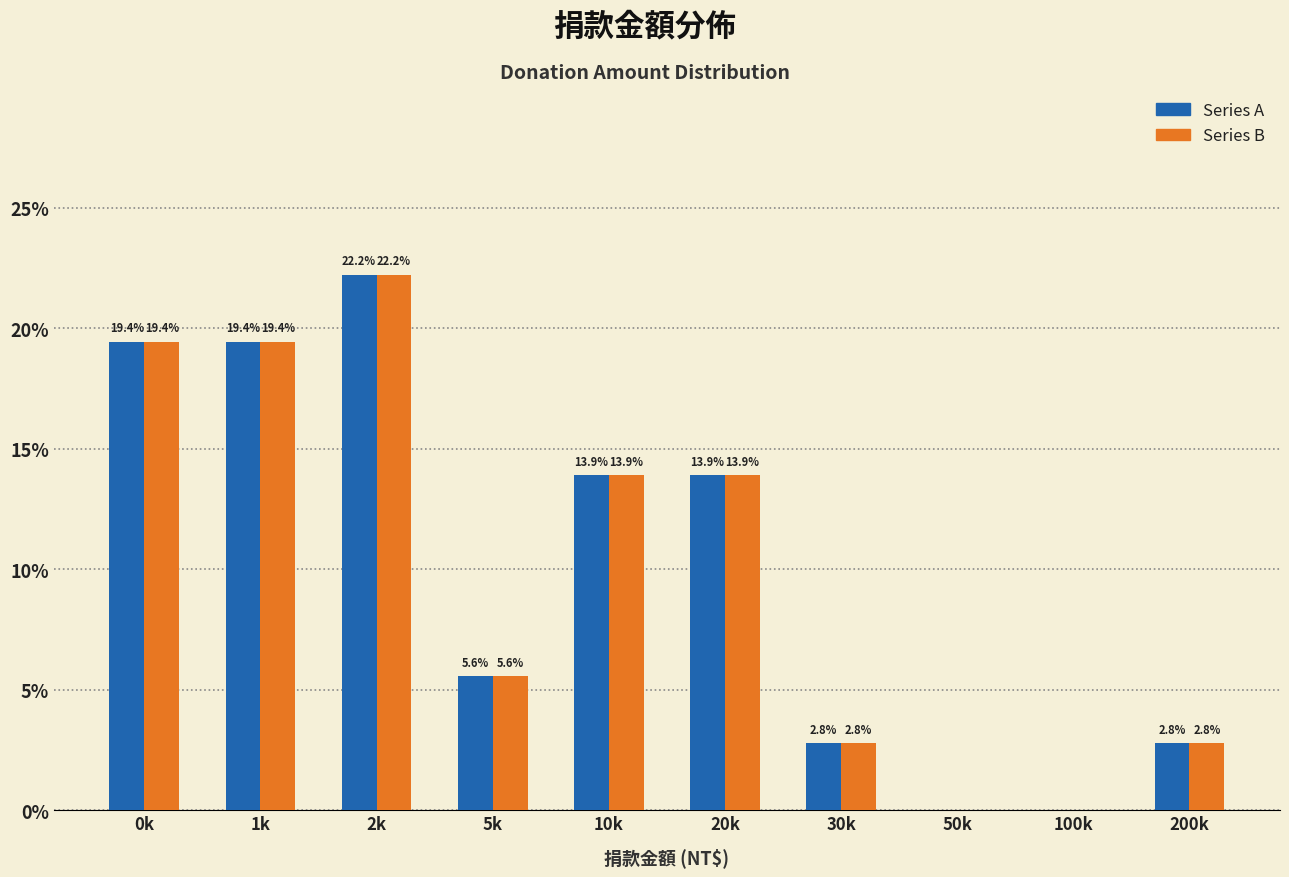

Reading left to right, list all the values displayed in this chart.

Series A: 0k=19.4	1k=19.4	2k=22.2	5k=5.6	10k=13.9	20k=13.9	30k=2.8	50k=0.0	100k=0.0	200k=2.8
Series B: 0k=19.4	1k=19.4	2k=22.2	5k=5.6	10k=13.9	20k=13.9	30k=2.8	50k=0.0	100k=0.0	200k=2.8